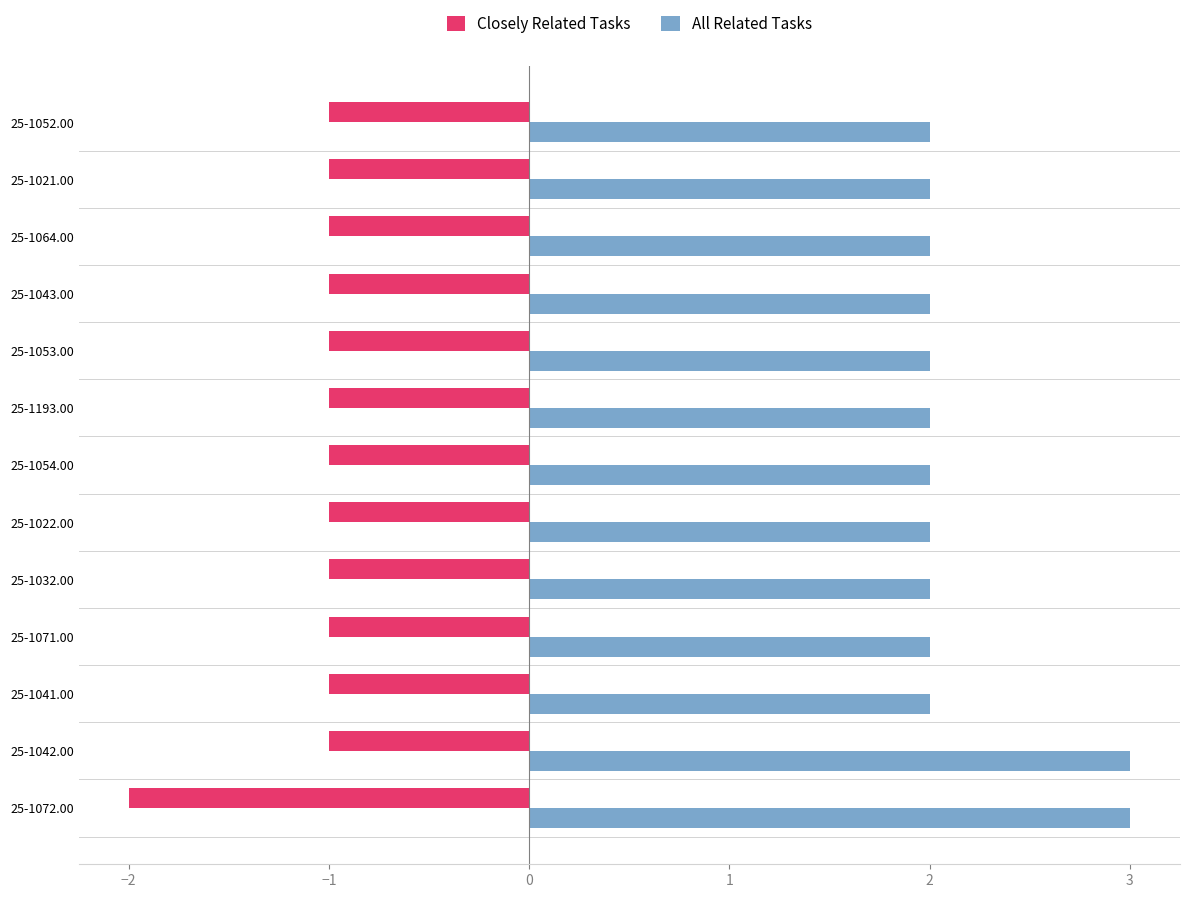

What is the maximum value shown in the chart?

3